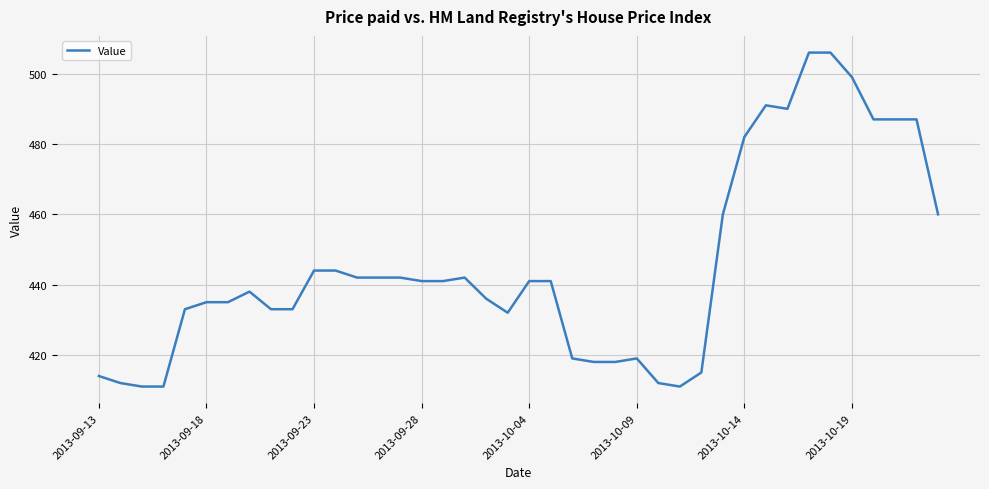

Reading left to right, list all the values displayed in this chart.

414	412	411	411	433	435	435	438	433	433	444	444	442	442	442	441	441	442	436	432	441	441	419	418	418	419	412	411	415	460	482	491	490	506	506	499	487	487	487	460